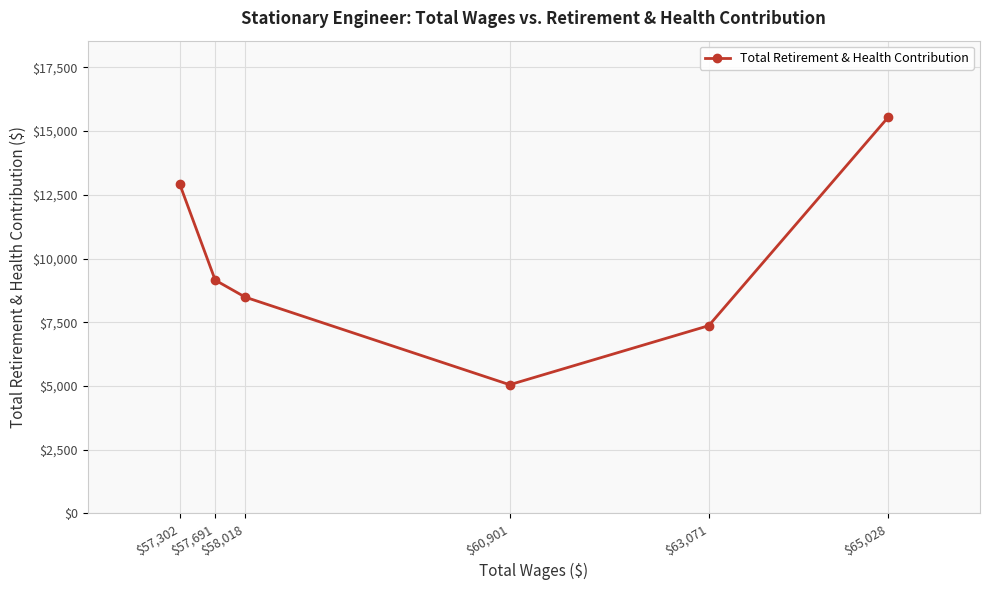

What is the difference between the second highest and second lowest values?

5575